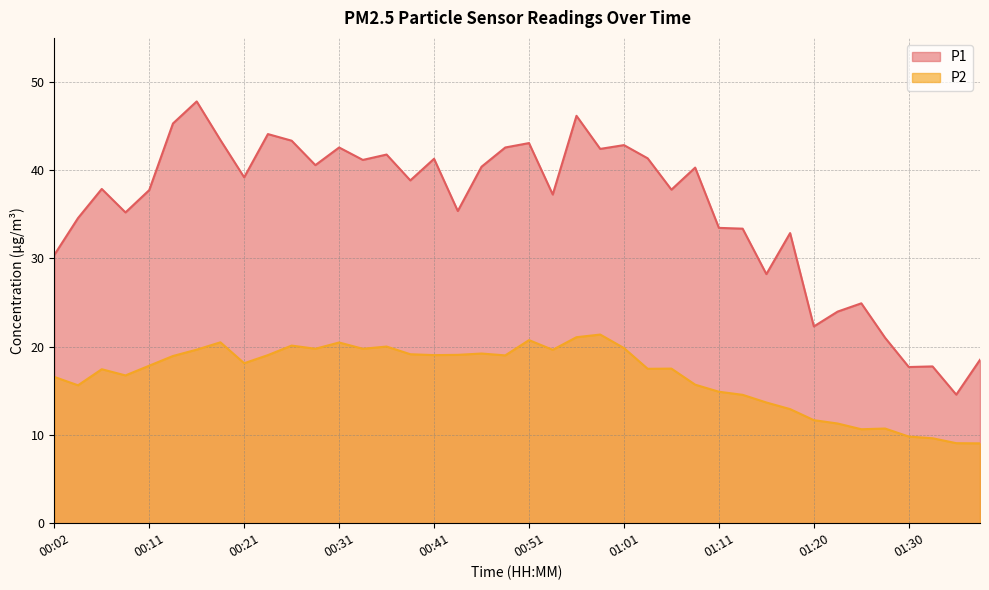

What position from the left is 01:13?

30